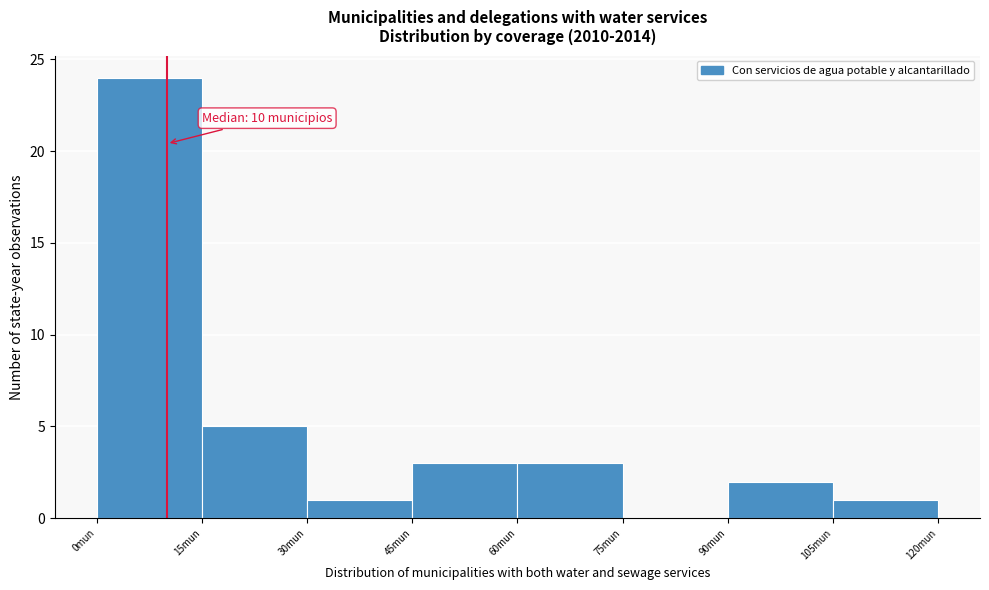

Which range on the x-axis has the tallest bar?

0 to 15